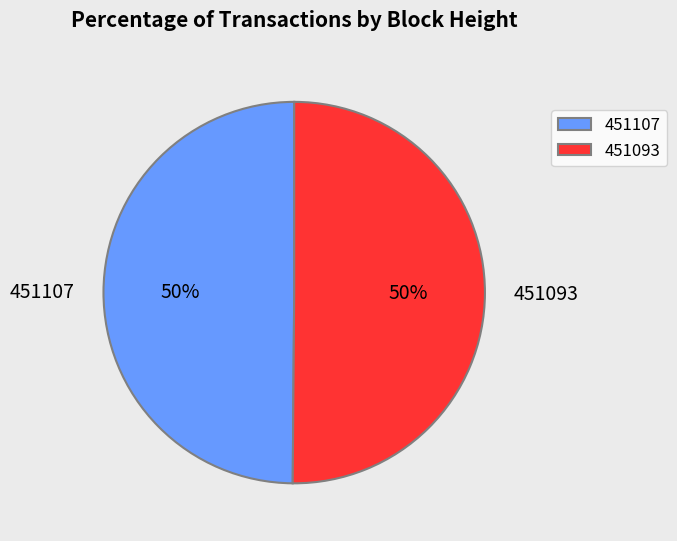

Is it true that 451107 is 56% of the pie?

False